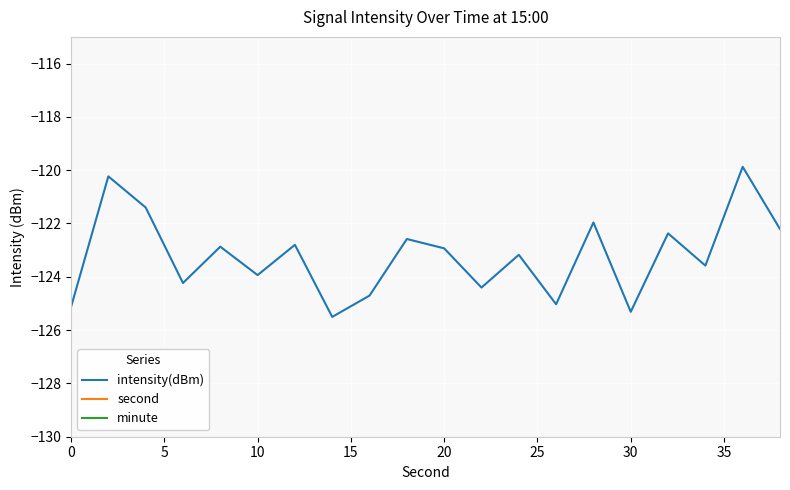

What is the smallest value displayed?

-125.5